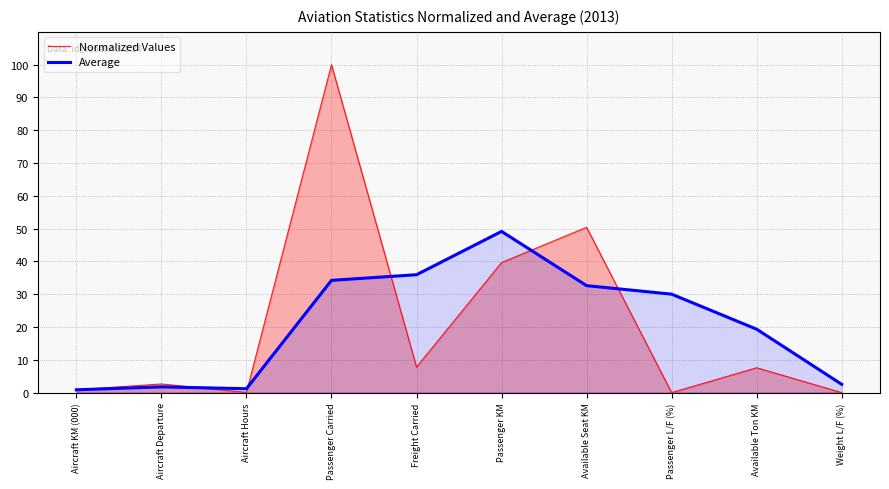

At which category is the sum across all series the highest?

Passenger Carried